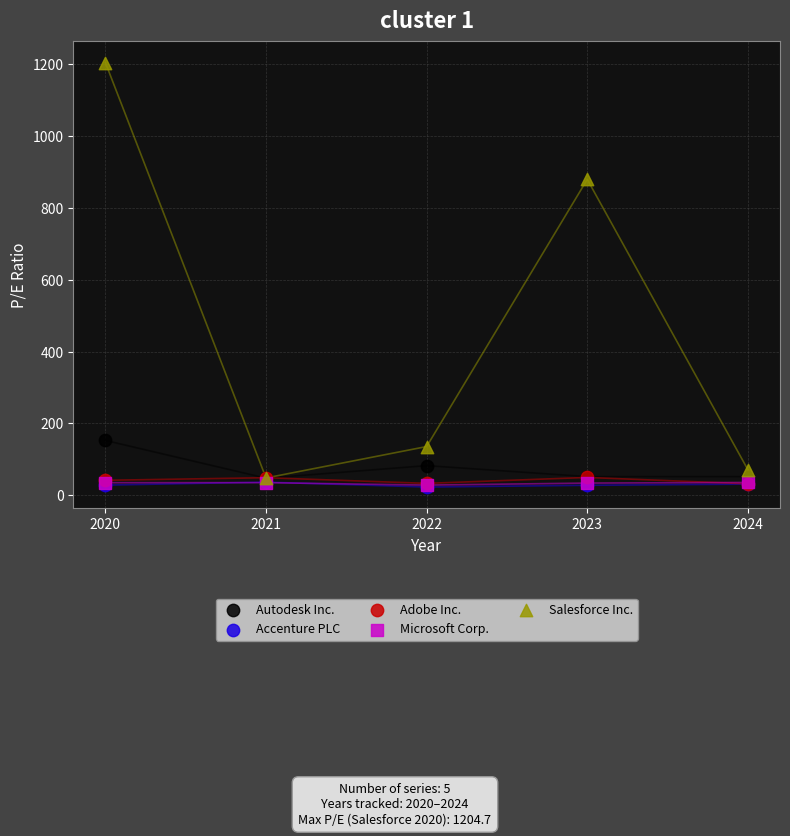

What are all the series names shown in the legend?

Autodesk Inc., Accenture PLC, Adobe Inc., Microsoft Corp., Salesforce Inc.